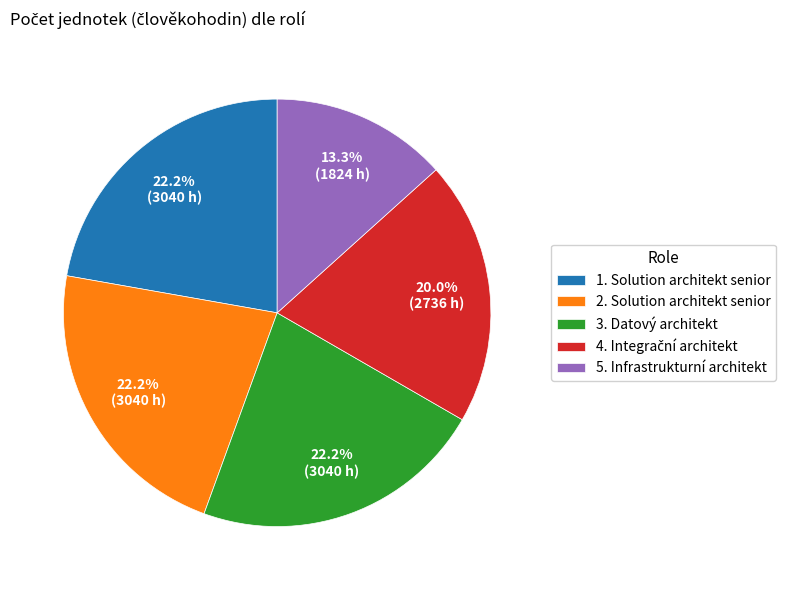

Between 5. Infrastrukturní architekt and 3. Datový architekt, which is larger?

3. Datový architekt